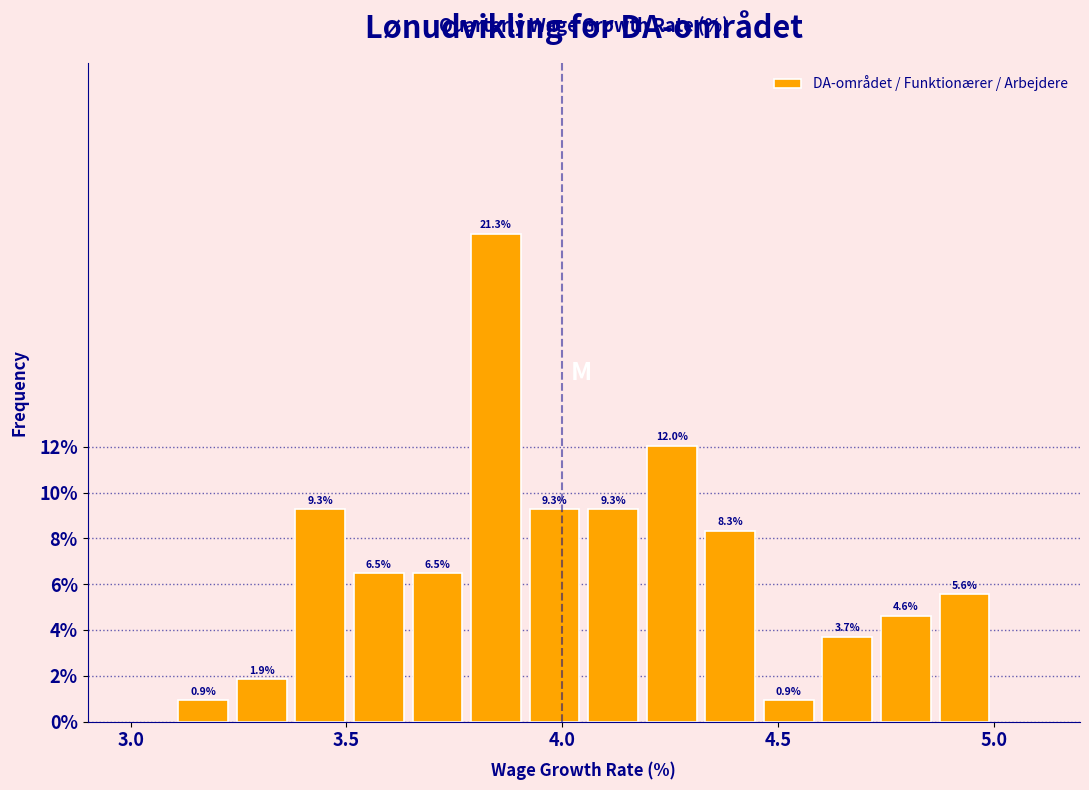

Around what value on the x-axis is the tallest bar? Give the approximate position of its centre, as read against the axis.

3.85